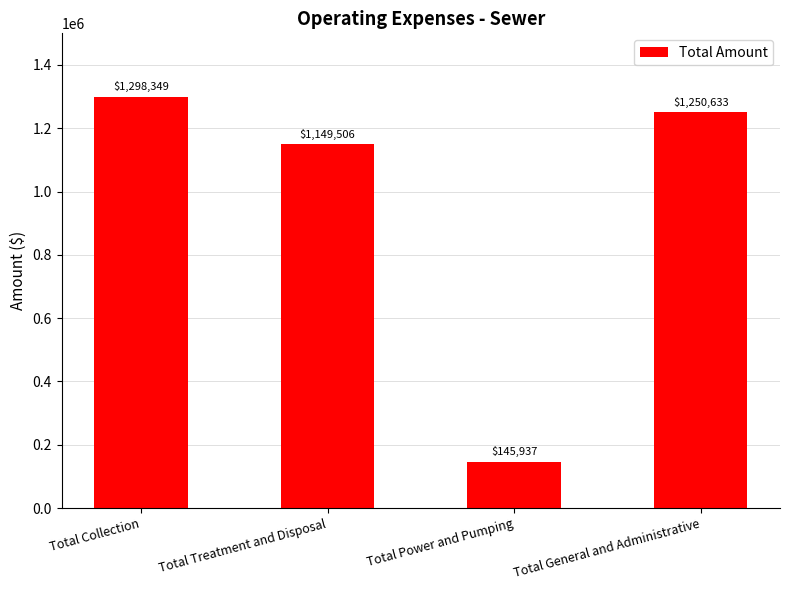

Rank the categories by value from lowest to highest.

Total Power and Pumping, Total Treatment and Disposal, Total General and Administrative, Total Collection